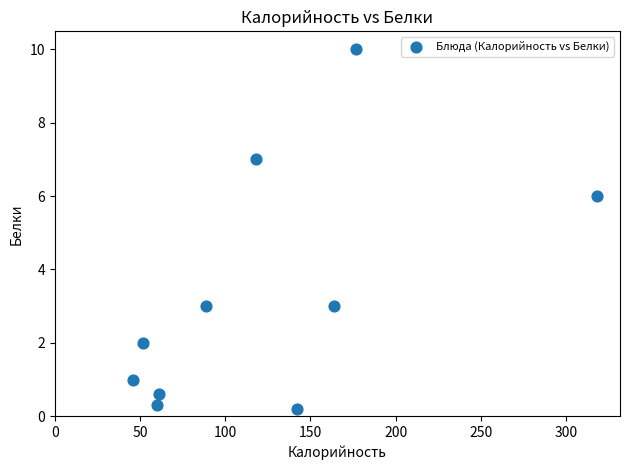

What is the range of Y values (max minus min)?

9.8